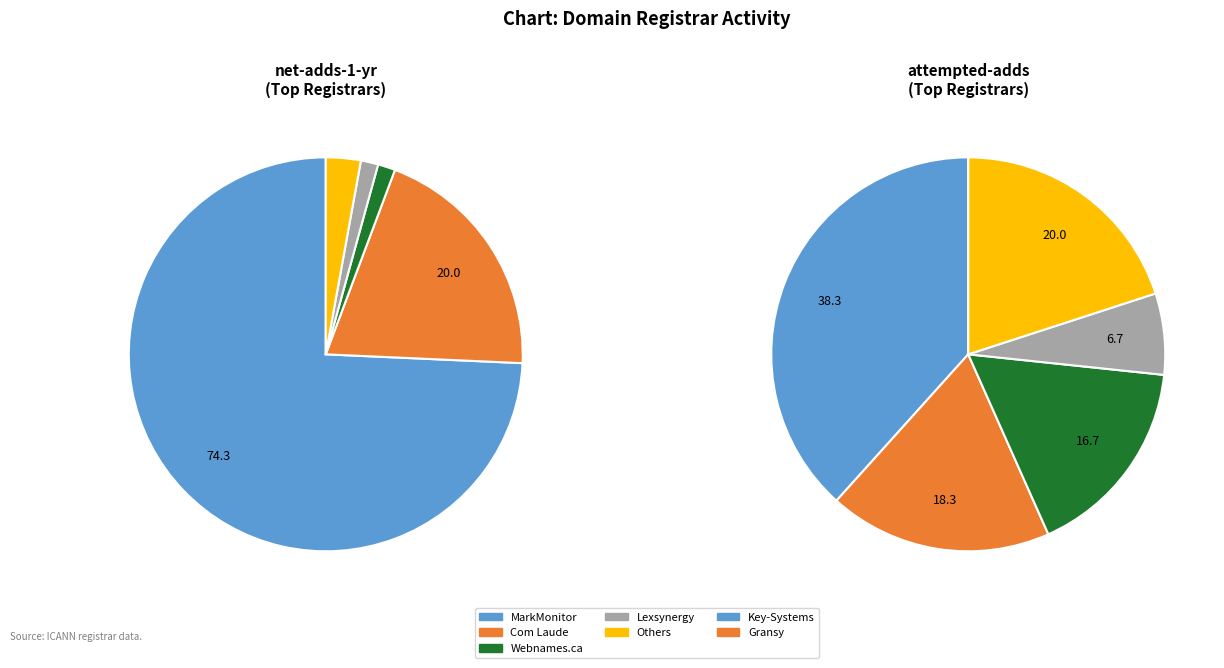

Is 3 the majority of the pie?

Yes